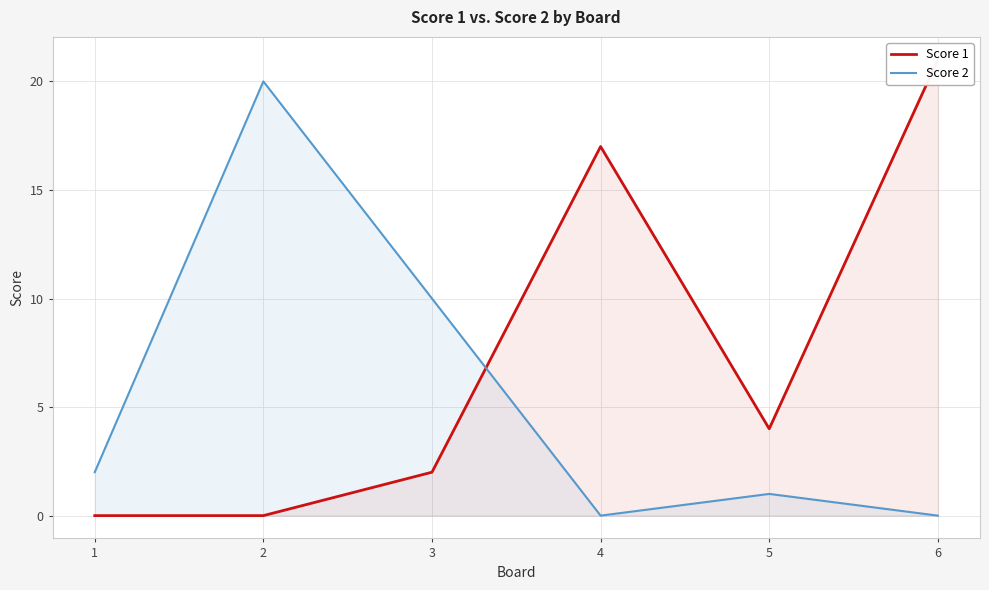

True or false: Score 1 has a value of 2 at 3.

True